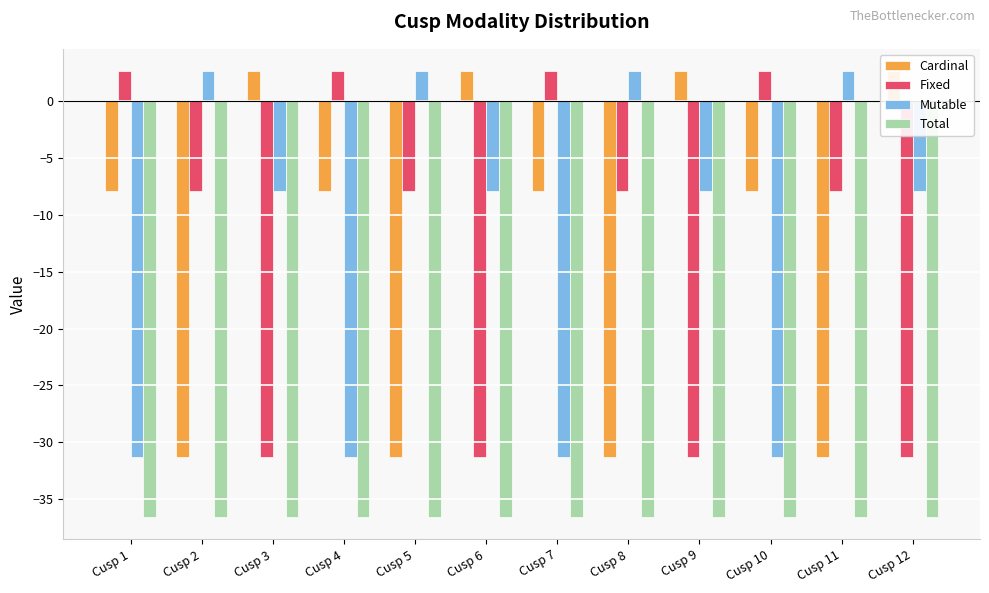

Which series has the widest spread of values?

Cardinal